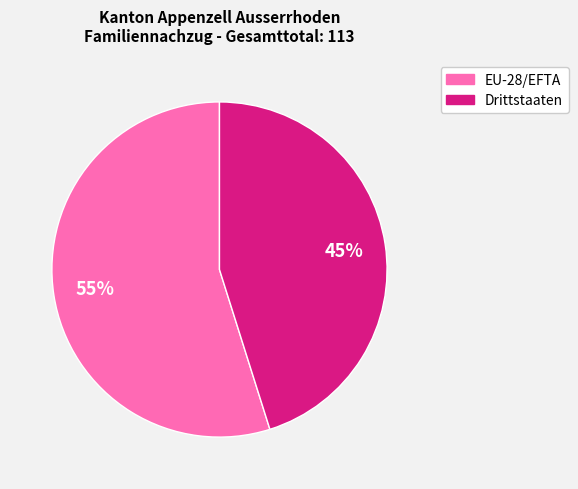

True or false: EU-28/EFTA accounts for 67% of the total.

False